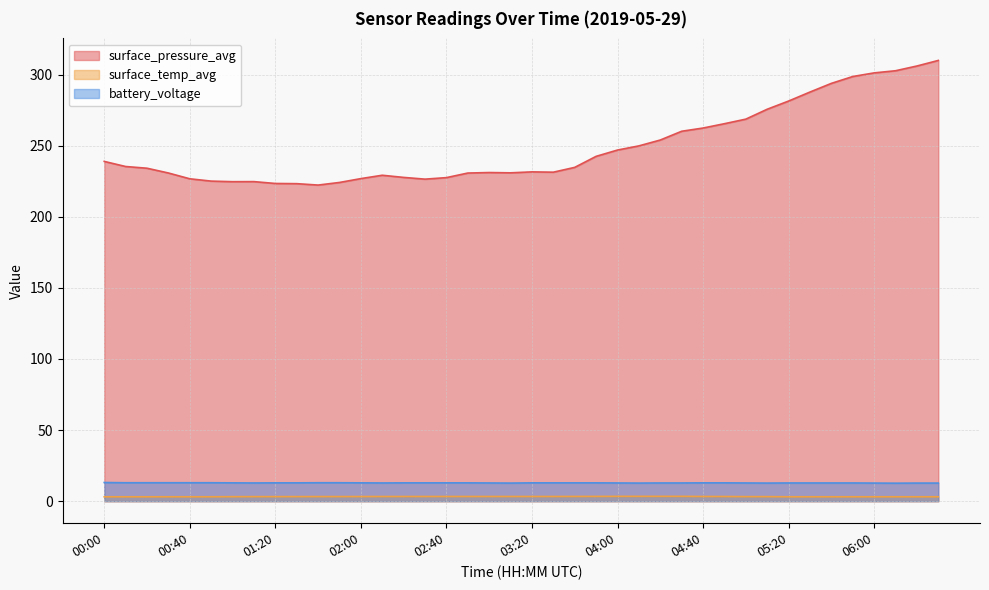

Which category has the lowest value in the surface_temp_avg series?

00:00